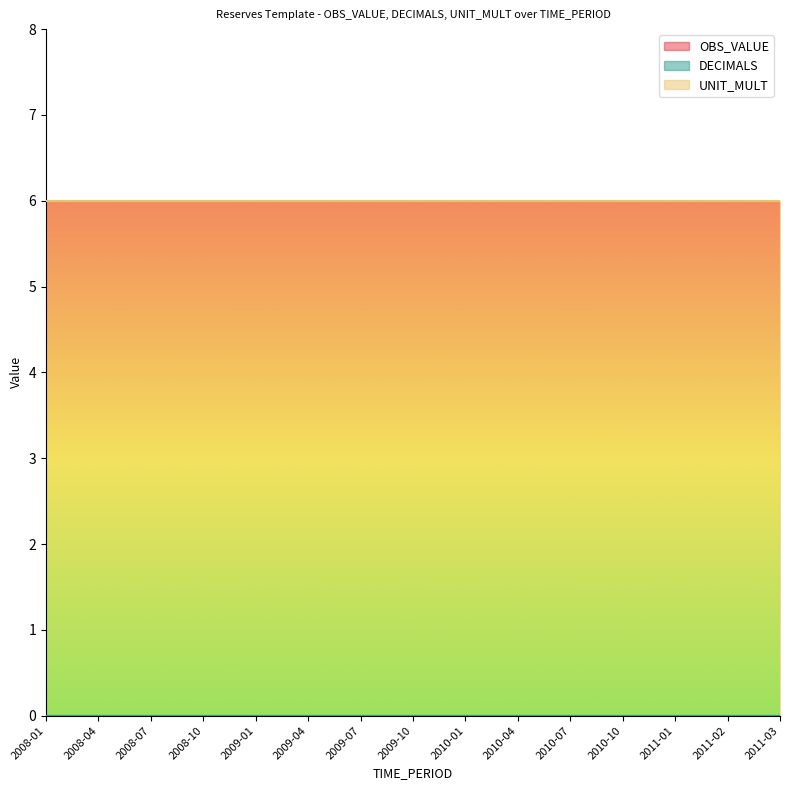

What is the label of the 2nd point from the right?

2011-02